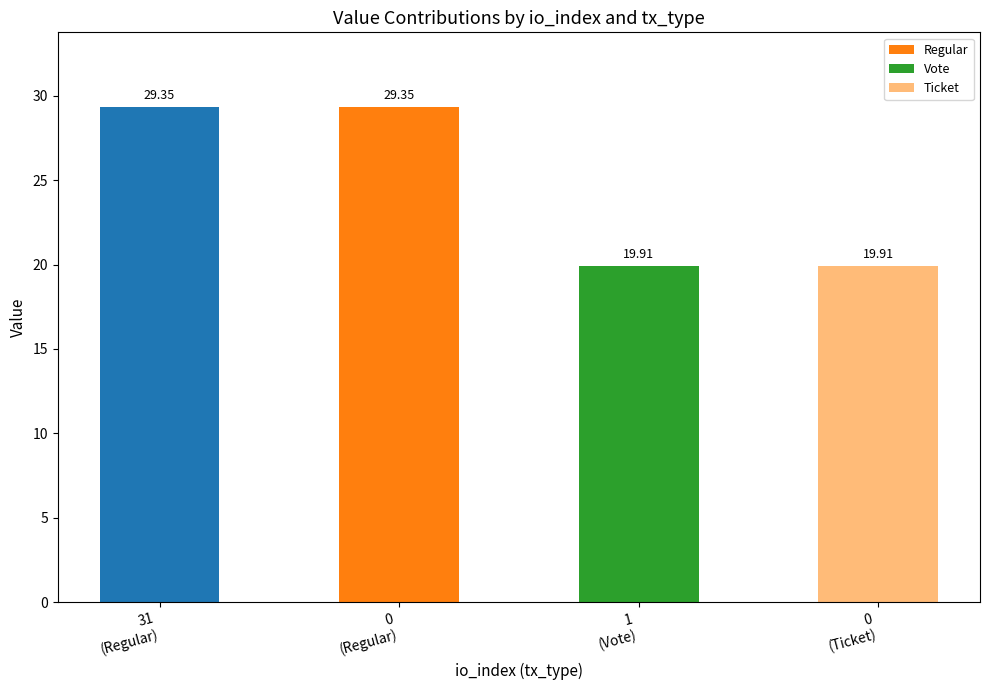

True or false: the data shows 19.9 at 1.

True